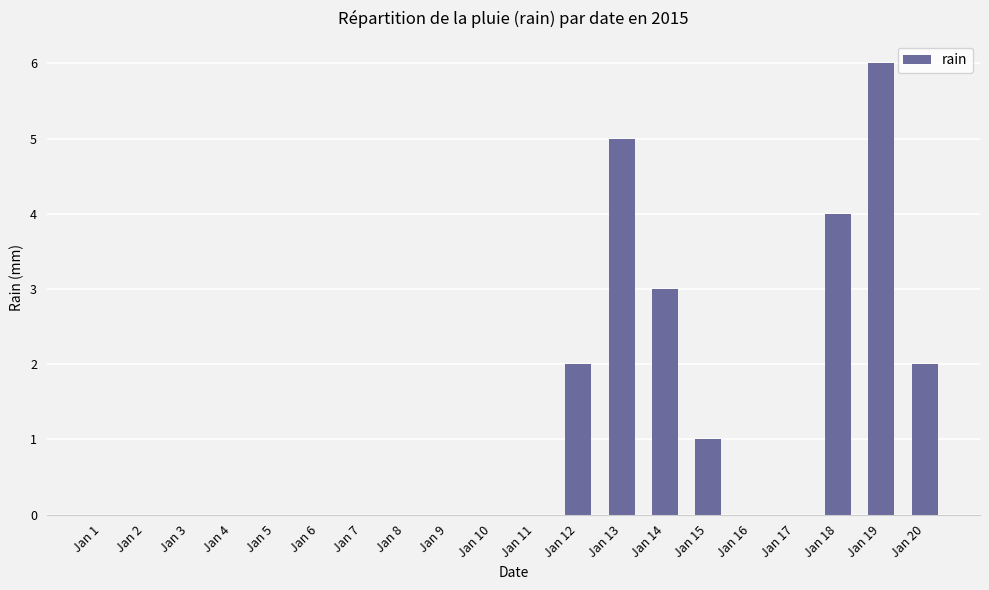

Which has a higher value, Jan 16 or Jan 14?

Jan 14